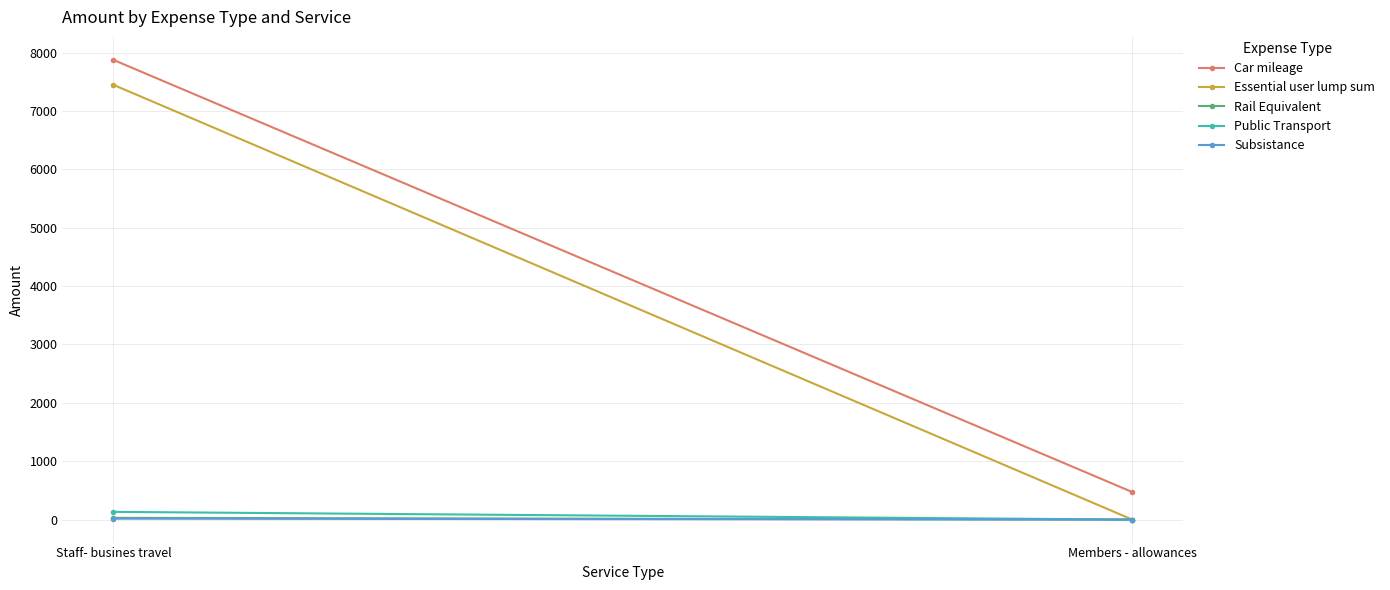

The value of Essential user lump sum at Members - allowances is 0.0. True or false?

True